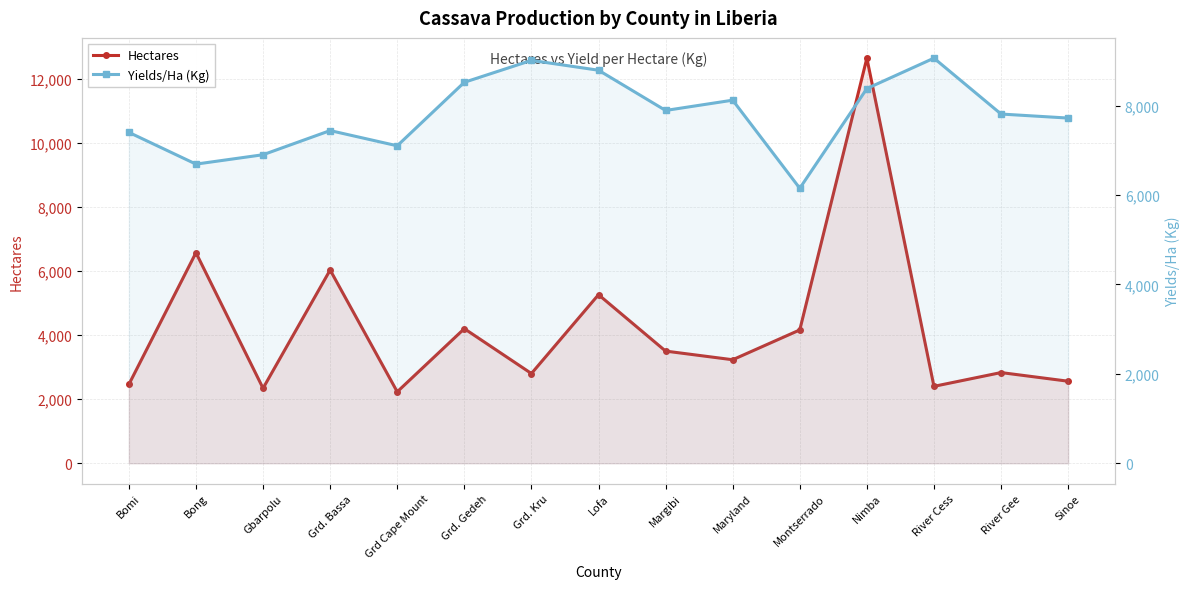

At Montserrado, list the series in order from largest to smallest.

Yields/Ha (Kg), Hectares